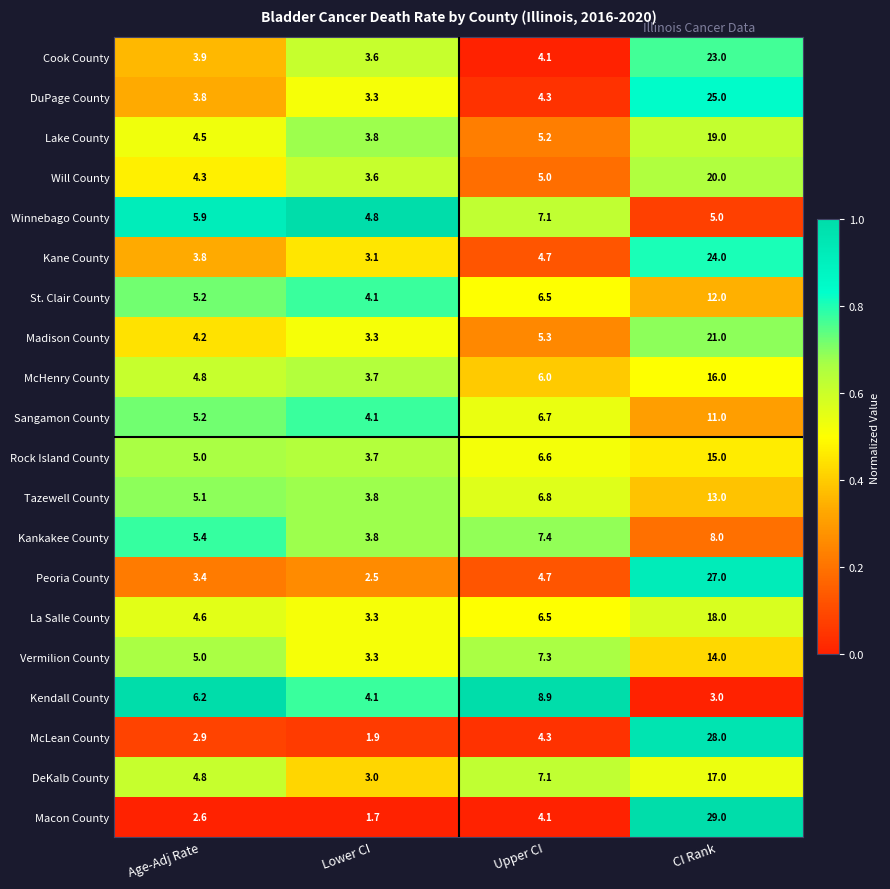

The Winnebago County series shows 5.9 at Age-Adj Rate. True or false?

True